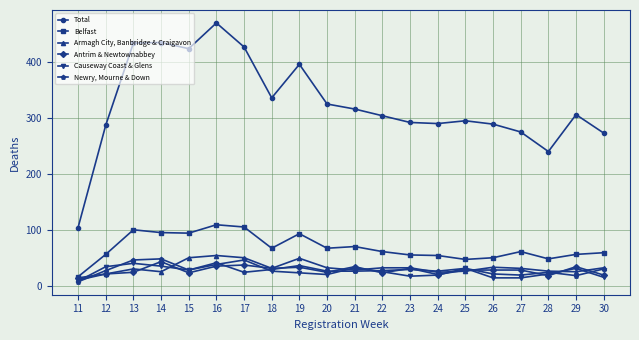

How many interior local peaks does the Total series have?

5